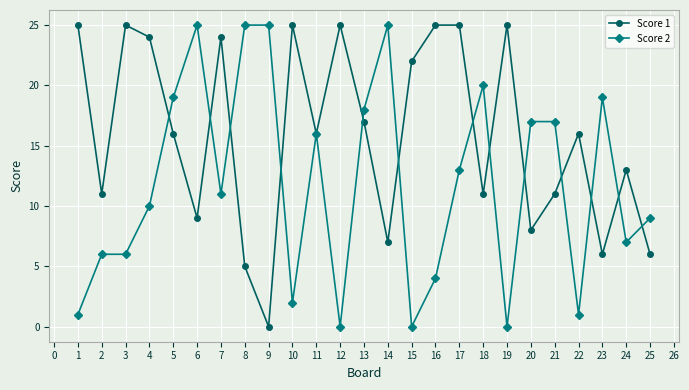

The value of Score 2 at 20 is 1. True or false?

False